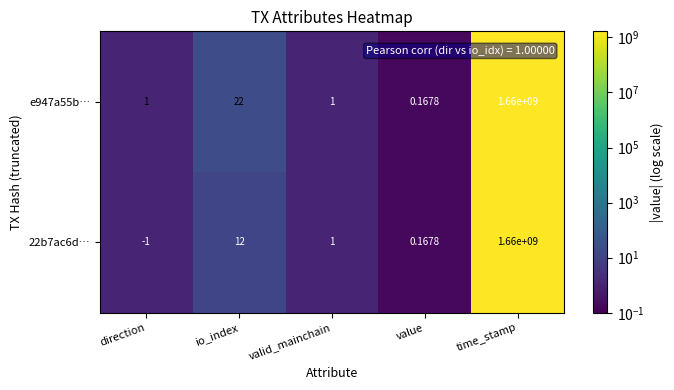

How many series are shown in this chart?

2